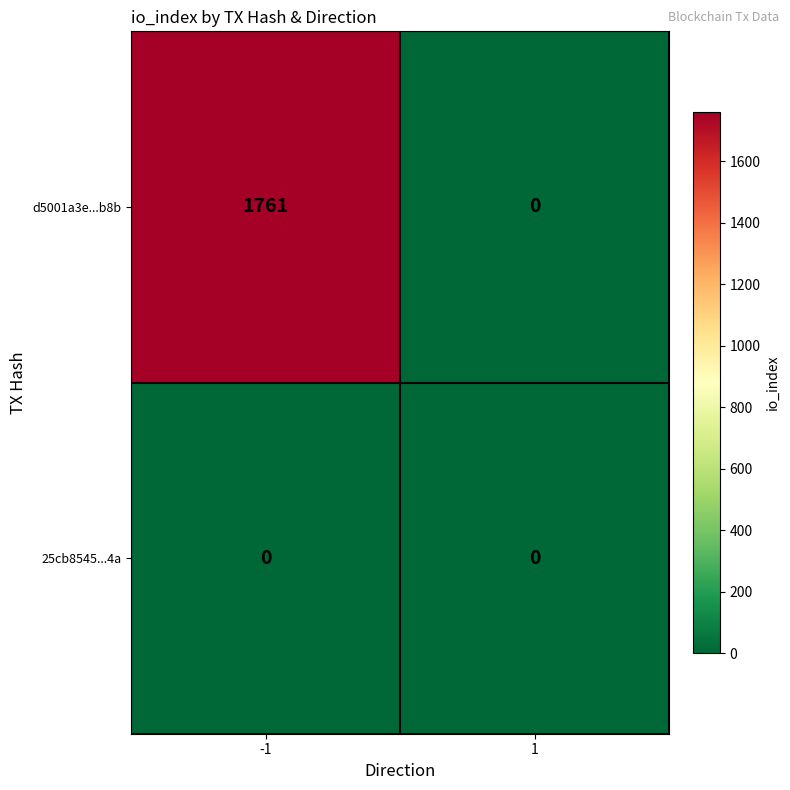

Rank the series by their average value, from lowest to highest.

25cb8545...4a, d5001a3e...b8b